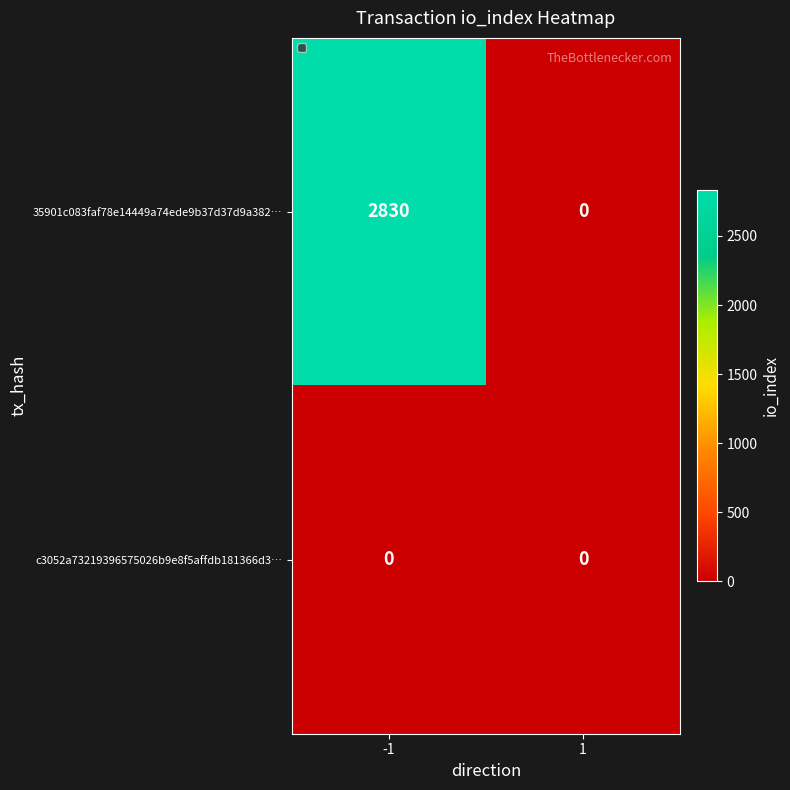

Rank the series by their average value, from lowest to highest.

c3052a73219396575026b9e8f5affdb181366d3…, 35901c083faf78e14449a74ede9b37d37d9a382…